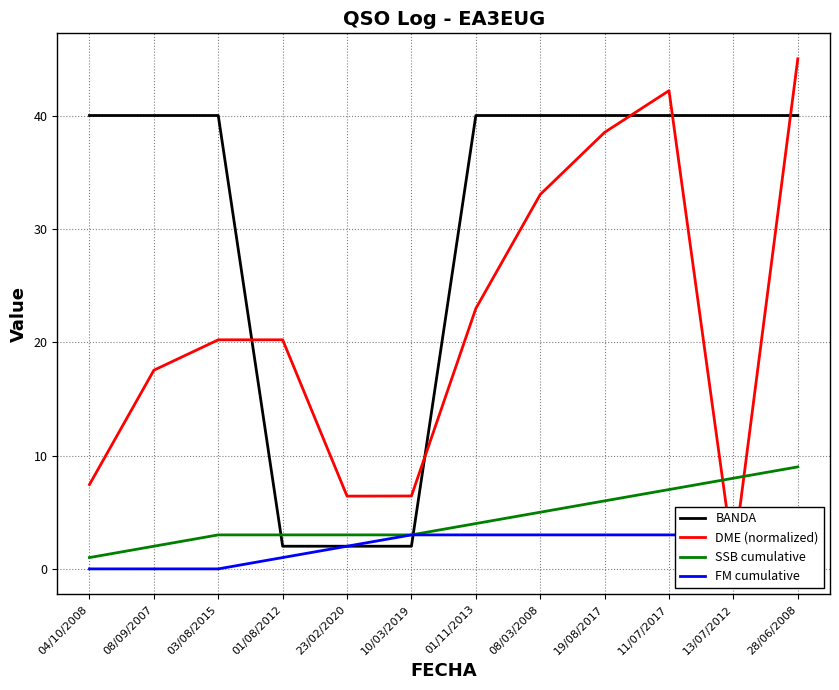

Reading left to right, list all the values displayed in this chart.

BANDA: 40.0	40.0	40.0	2.0	2.0	2.0	40.0	40.0	40.0	40.0	40.0	40.0
DME (normalized): 7.4	17.5	20.2	20.2	6.4	6.4	23.0	33.0	38.5	42.2	1.0	45.0
SSB cumulative: 1.0	2.0	3.0	3.0	3.0	3.0	4.0	5.0	6.0	7.0	8.0	9.0
FM cumulative: 0.0	0.0	0.0	1.0	2.0	3.0	3.0	3.0	3.0	3.0	3.0	3.0